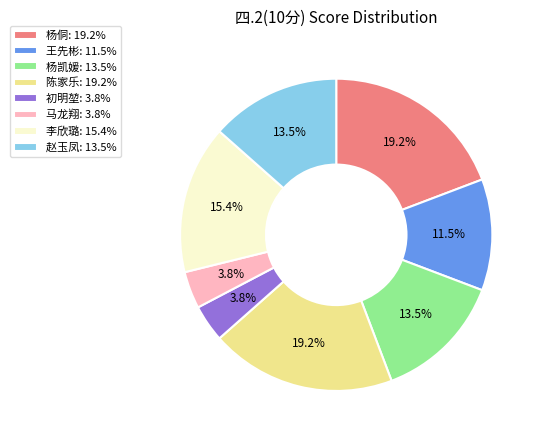

Does 杨凯媛: 13.5% represent more than half of the total?

No